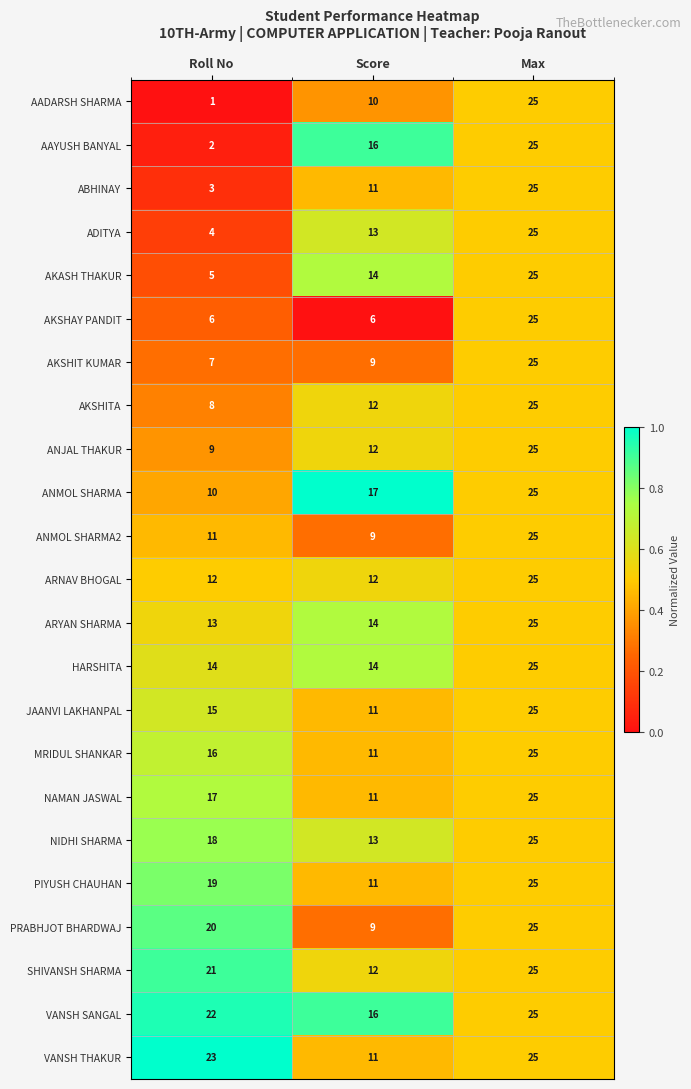

Which category has the lowest value in the VANSH SANGAL series?

Score